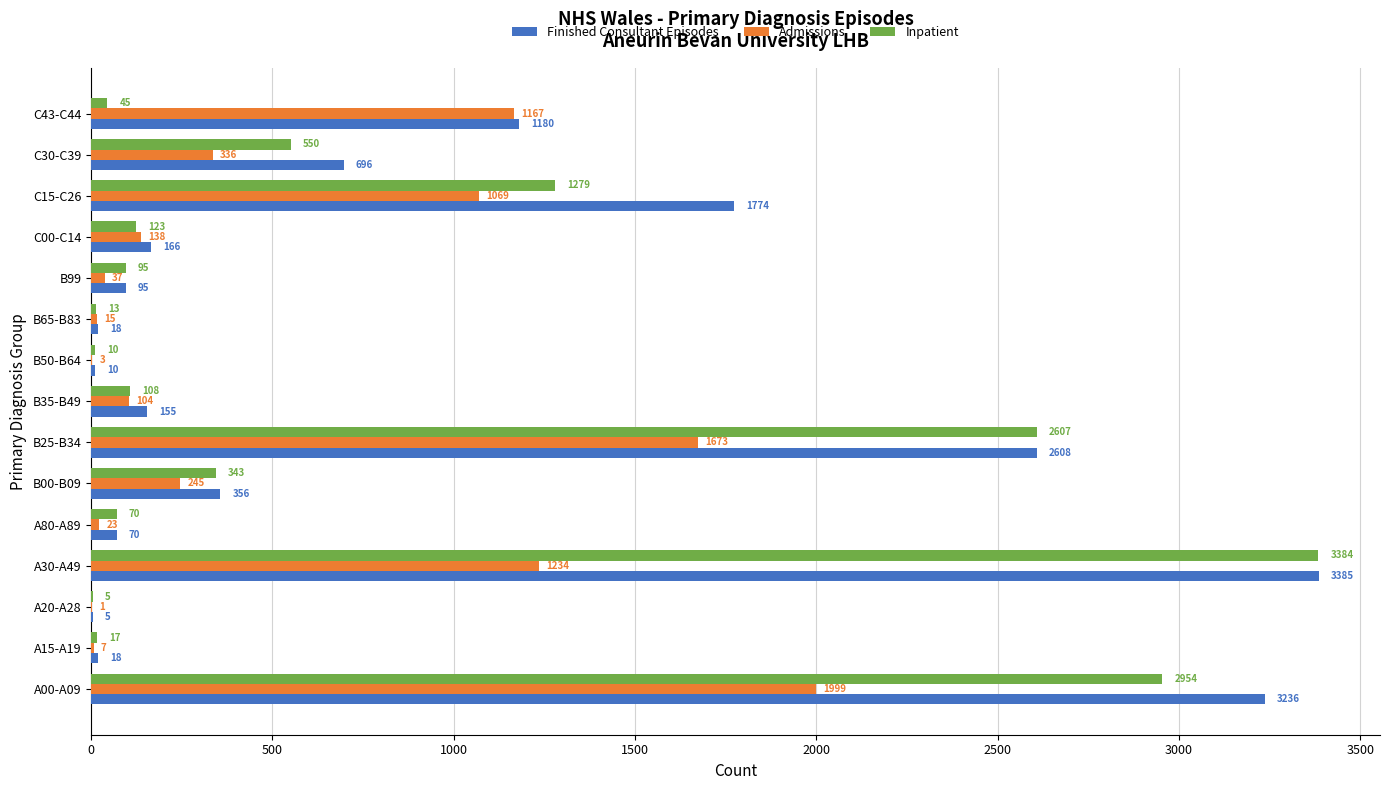

What is the sum of the Admissions values at A00-A09 and A80-A89?

2022